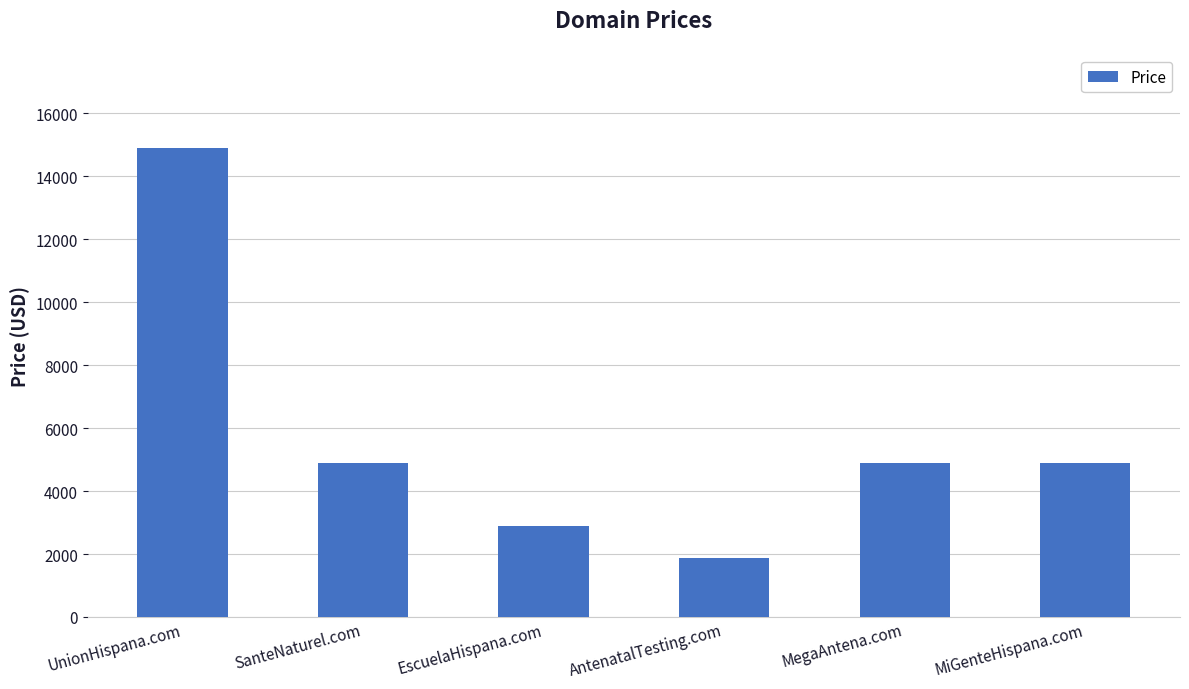

True or false: the data shows 692 at EscuelaHispana.com.

False